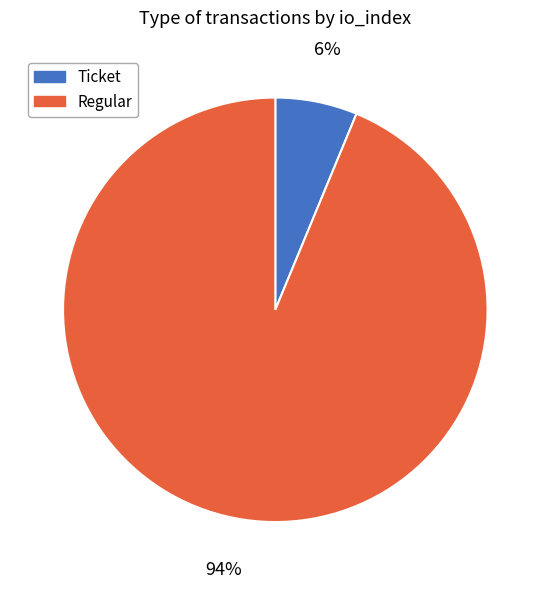

To the nearest percent, what is the average slice percentage?

50%